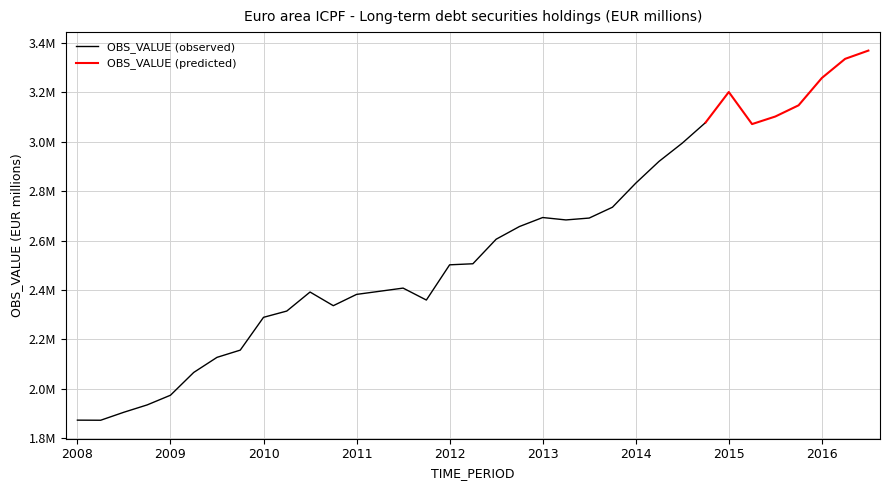

At which category does the data reach its first local valley?

2008-Q2